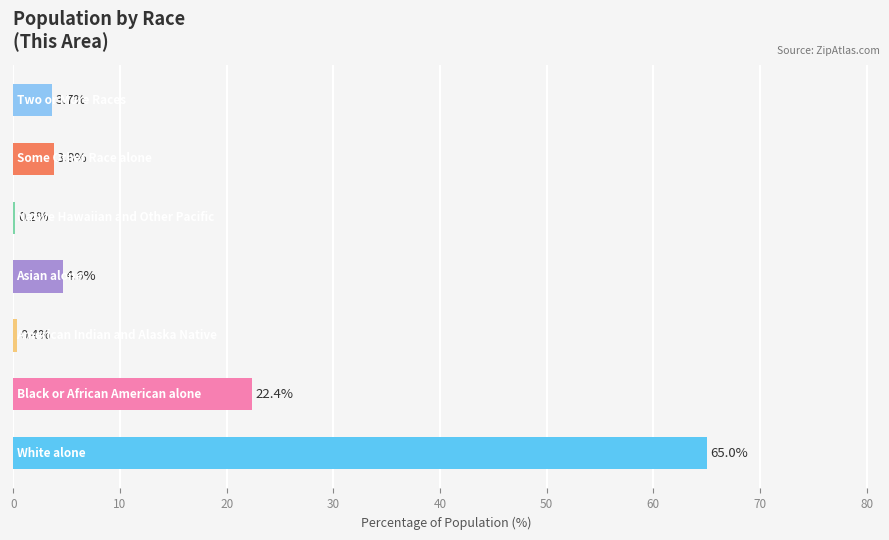

What is the maximum value shown in the chart?

65.0